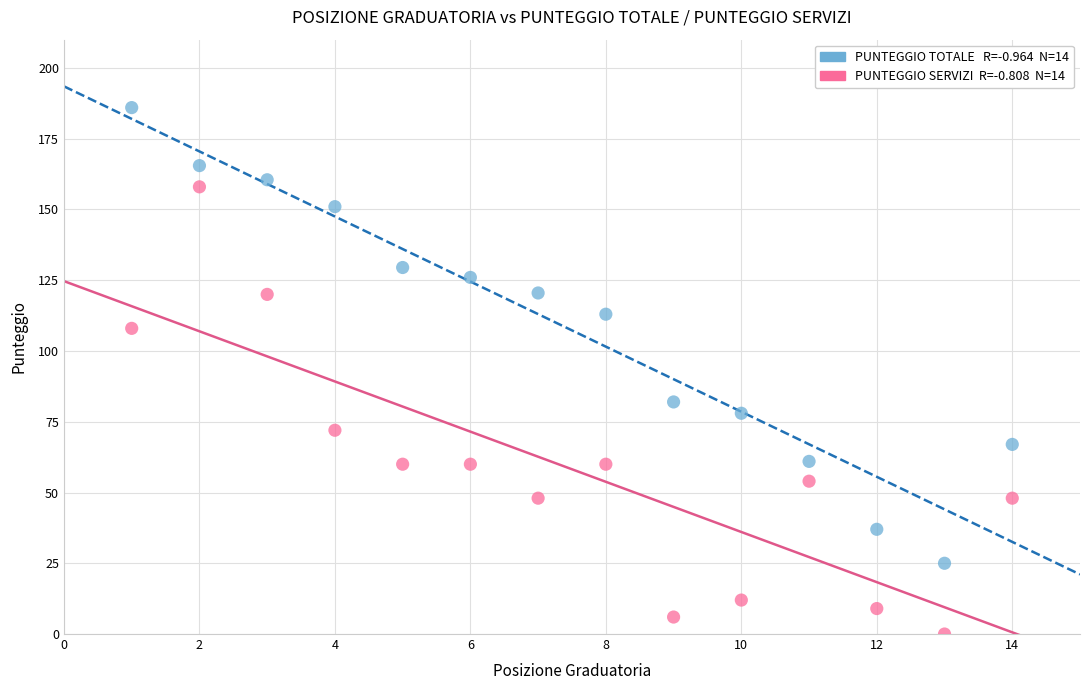

Across all series, what Y value is closest to 93?

82.0